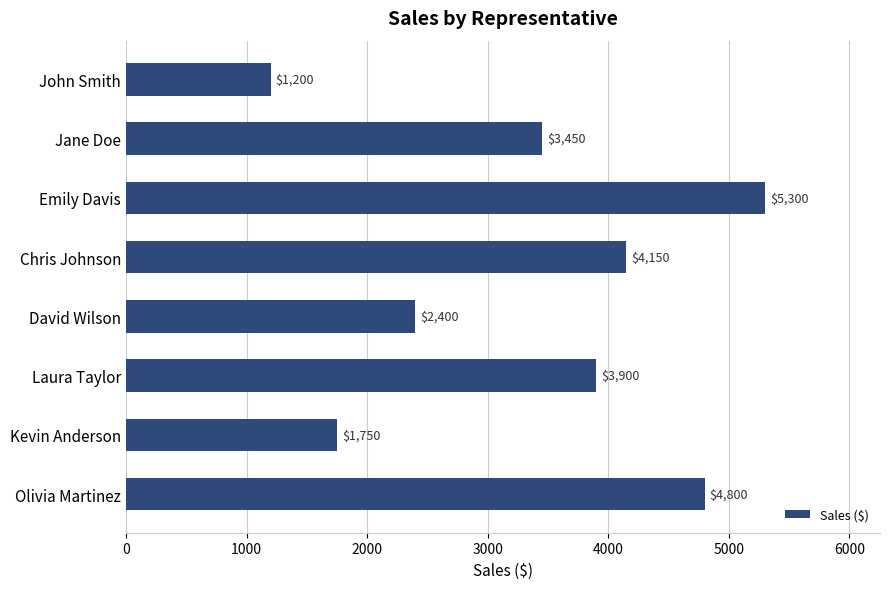

Rank the categories by value from highest to lowest.

Emily Davis, Olivia Martinez, Chris Johnson, Laura Taylor, Jane Doe, David Wilson, Kevin Anderson, John Smith